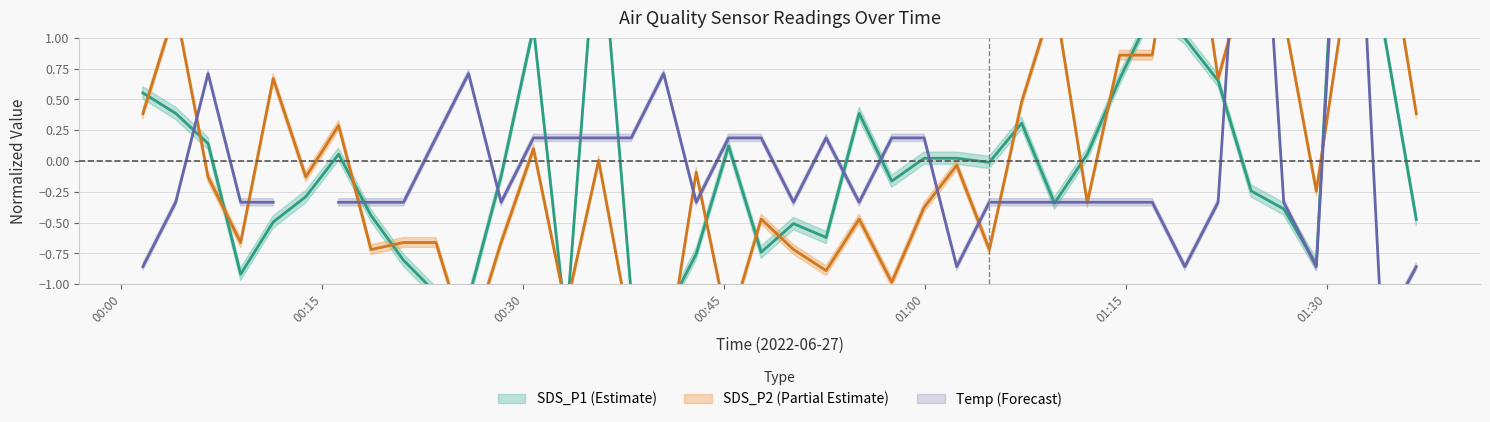

Does the chart display data point markers on the line(s)?

No